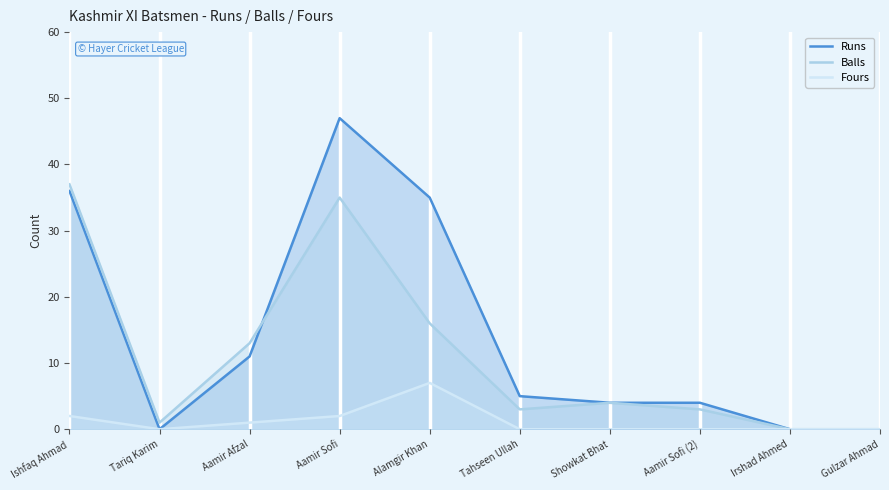

Where is the first local minimum for Runs?

Tariq Karim